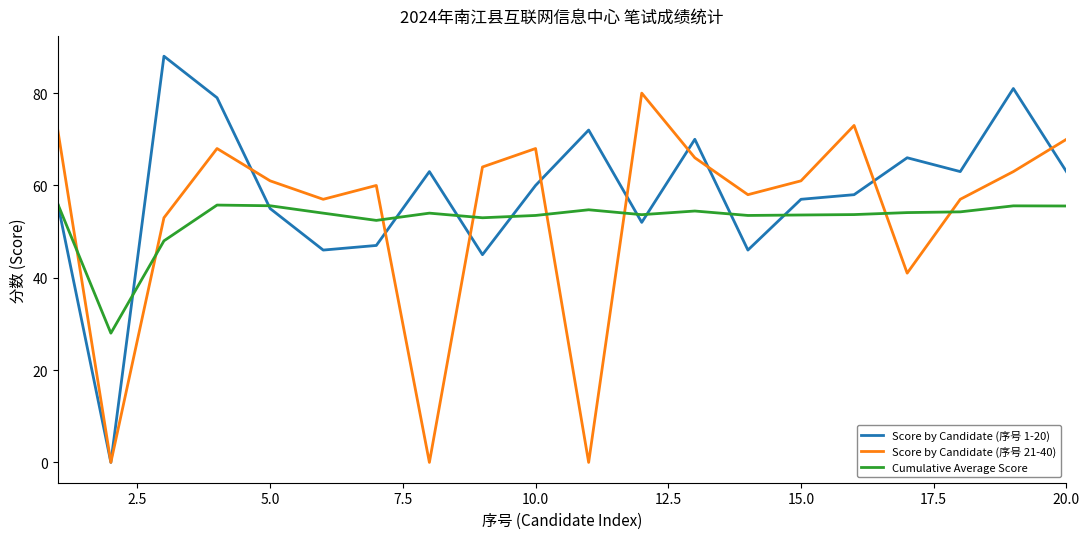

Which series has the largest total across all categories?

Score by Candidate (序号 1-20)